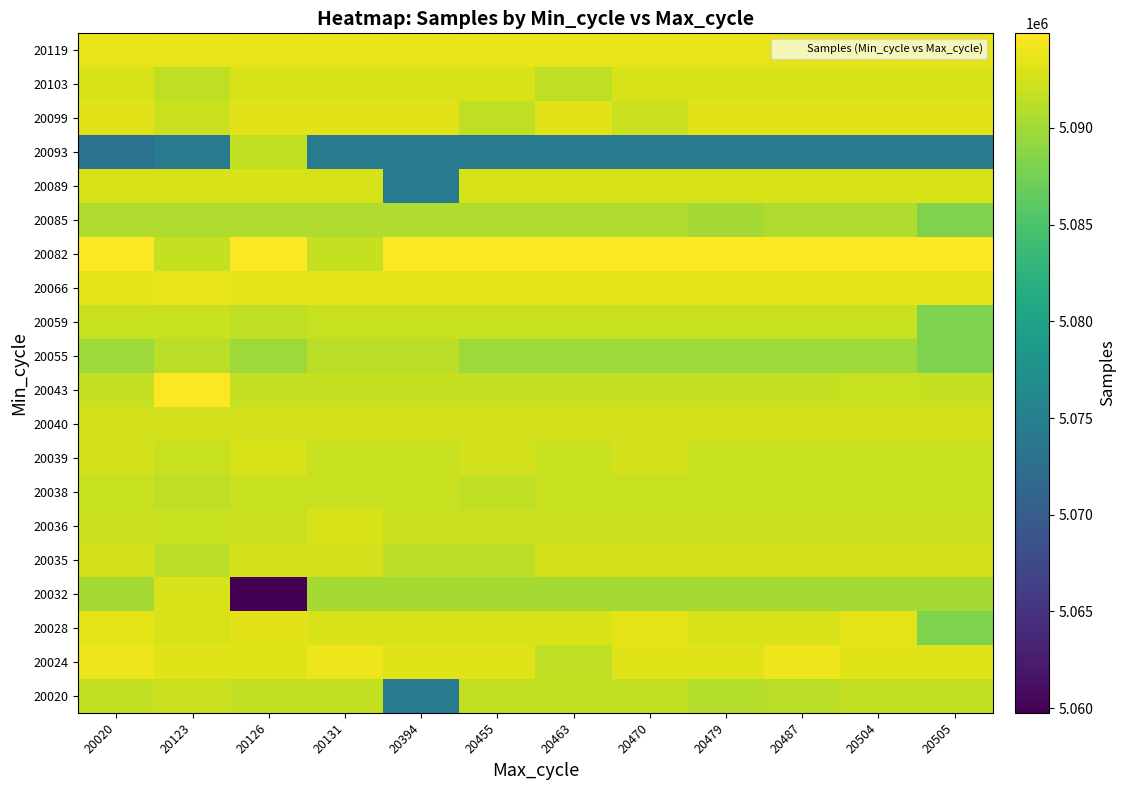

At which category is the sum across all series the highest?

20020